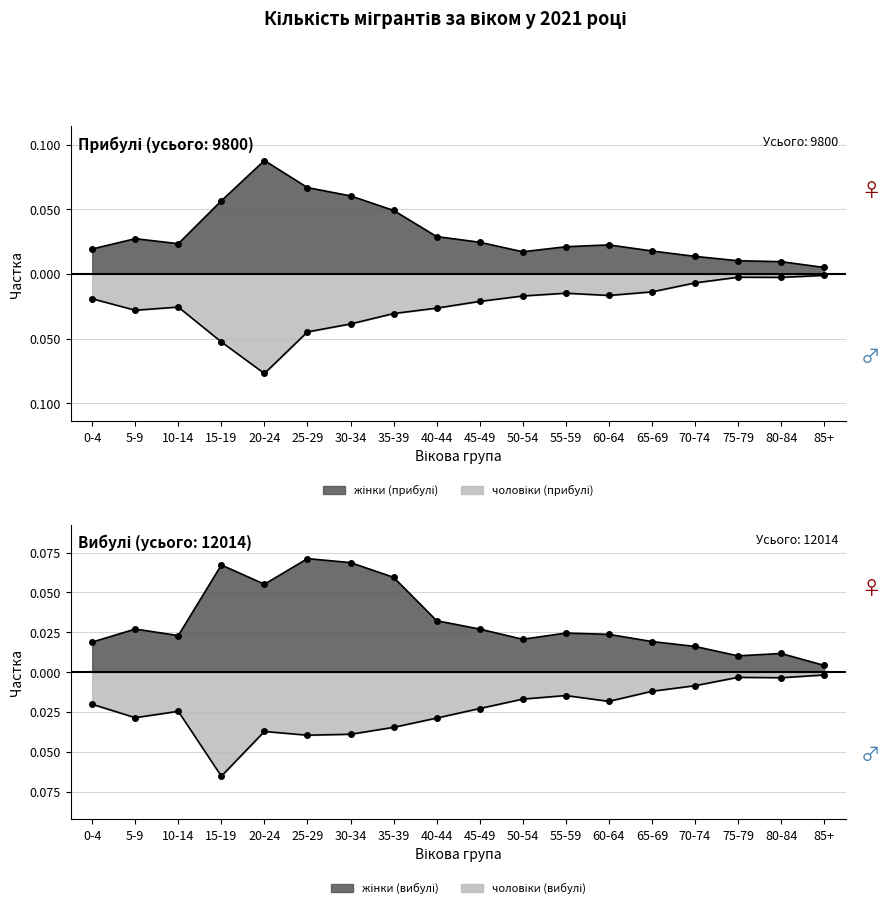

After their last crossing, which series has the higher values: жінки (вибулі) or жінки (прибулі)?

жінки (прибулі)